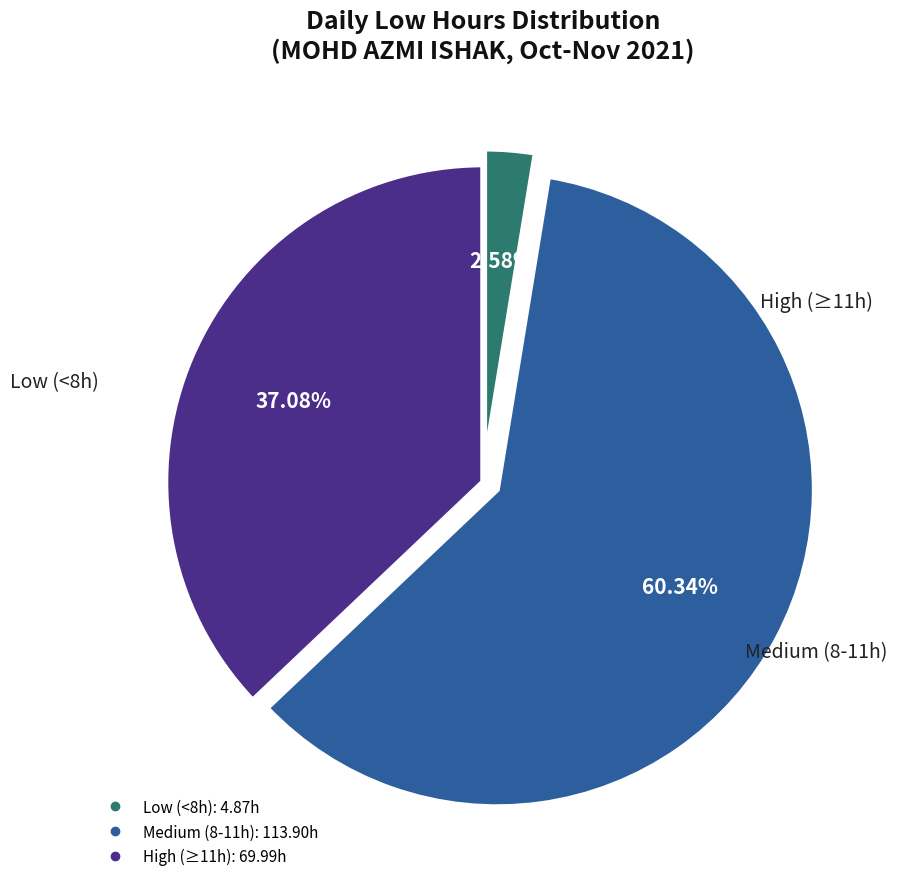

Does any single category account for the majority?

Yes